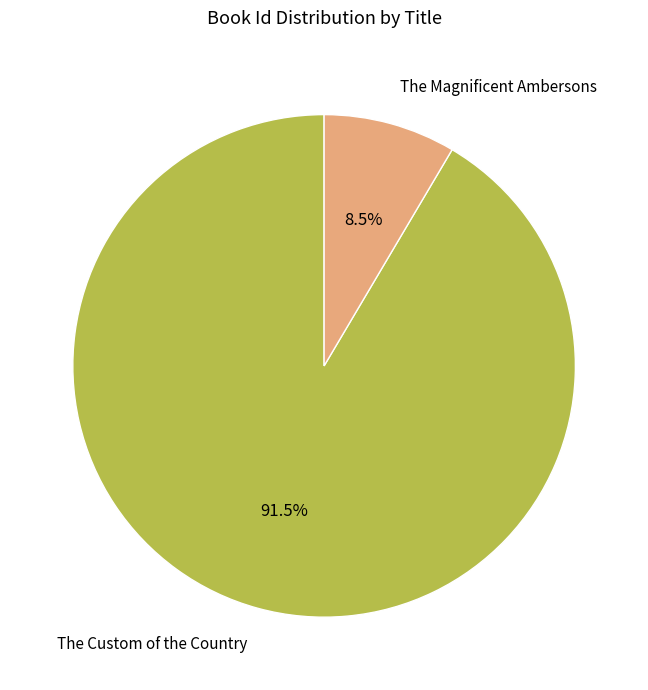

Between The Magnificent Ambersons and The Custom of the Country, which is larger?

The Custom of the Country